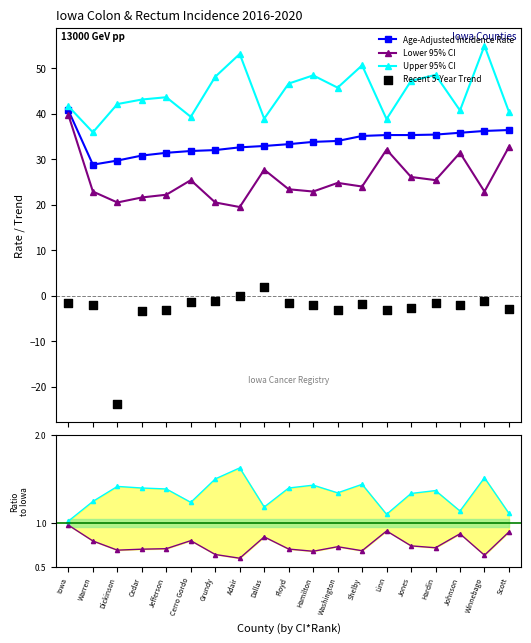

Which series has the largest total across all categories?

Upper 95% CI